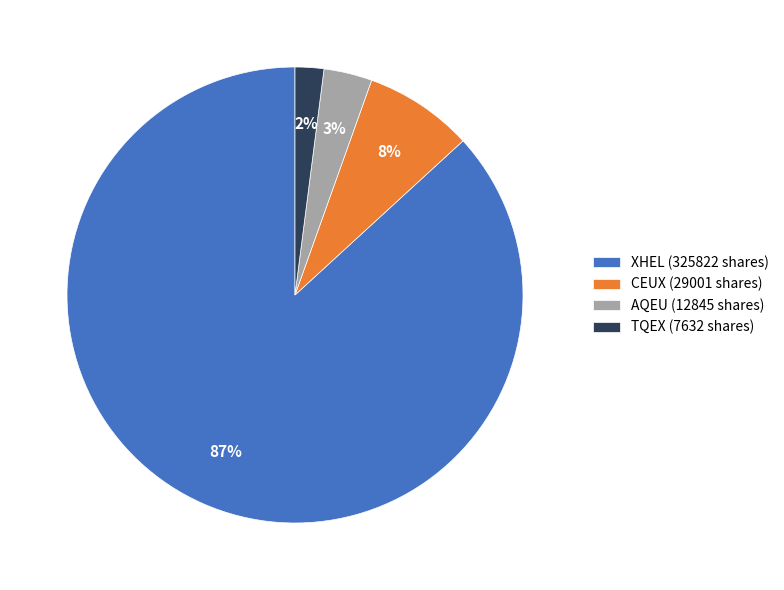

Rank the categories by value from highest to lowest.

XHEL (325822 shares), CEUX (29001 shares), AQEU (12845 shares), TQEX (7632 shares)